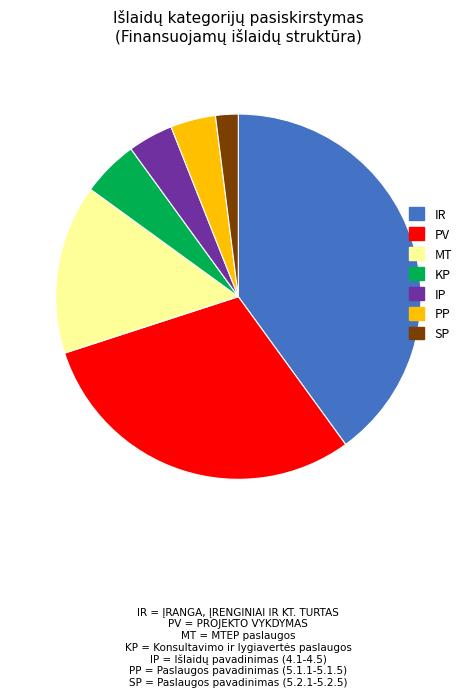

Does MT represent more than half of the total?

No